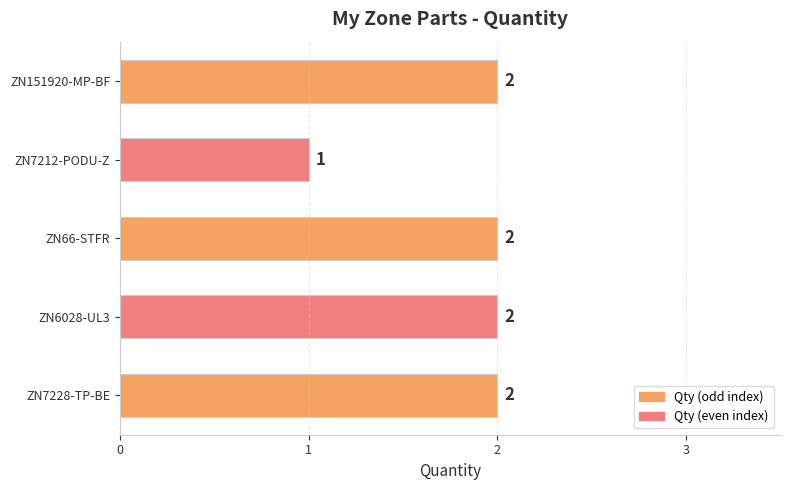

Reading top to bottom, transcribe all the data shown in this chart.

ZN151920-MP-BF=2	ZN7212-PODU-Z=1	ZN66-STFR=2	ZN6028-UL3=2	ZN7228-TP-BE=2